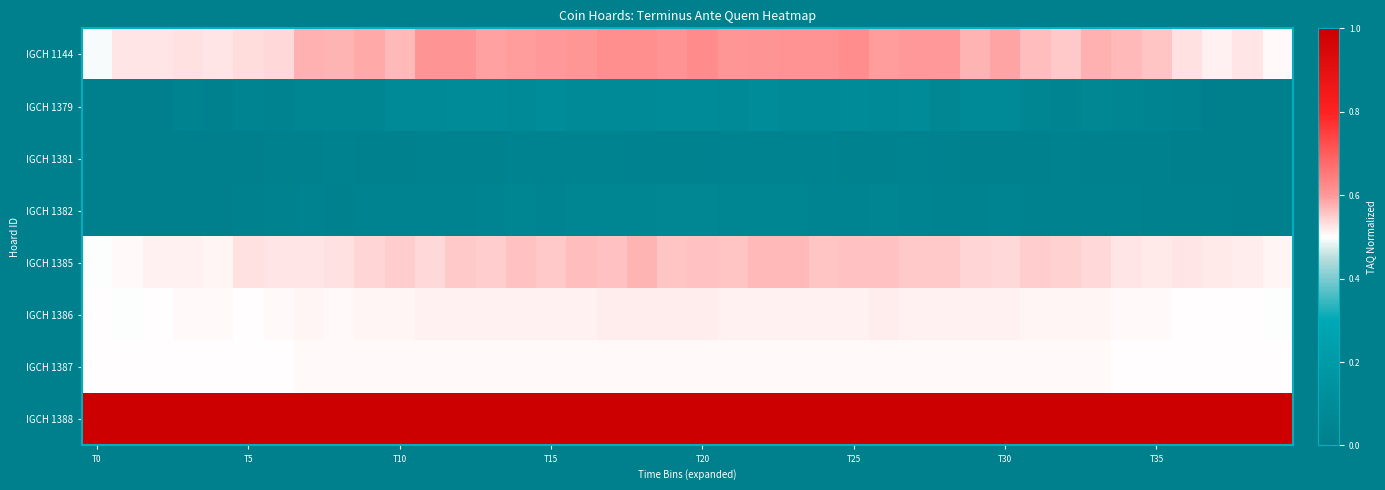

Which label corresponds to the smallest value in the chart?

T0